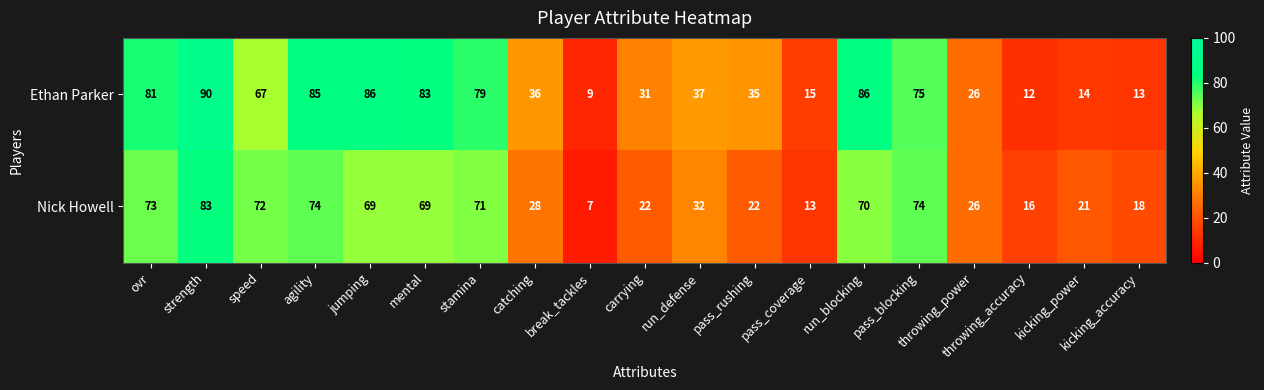

Which series has the largest range (max minus min)?

Ethan Parker